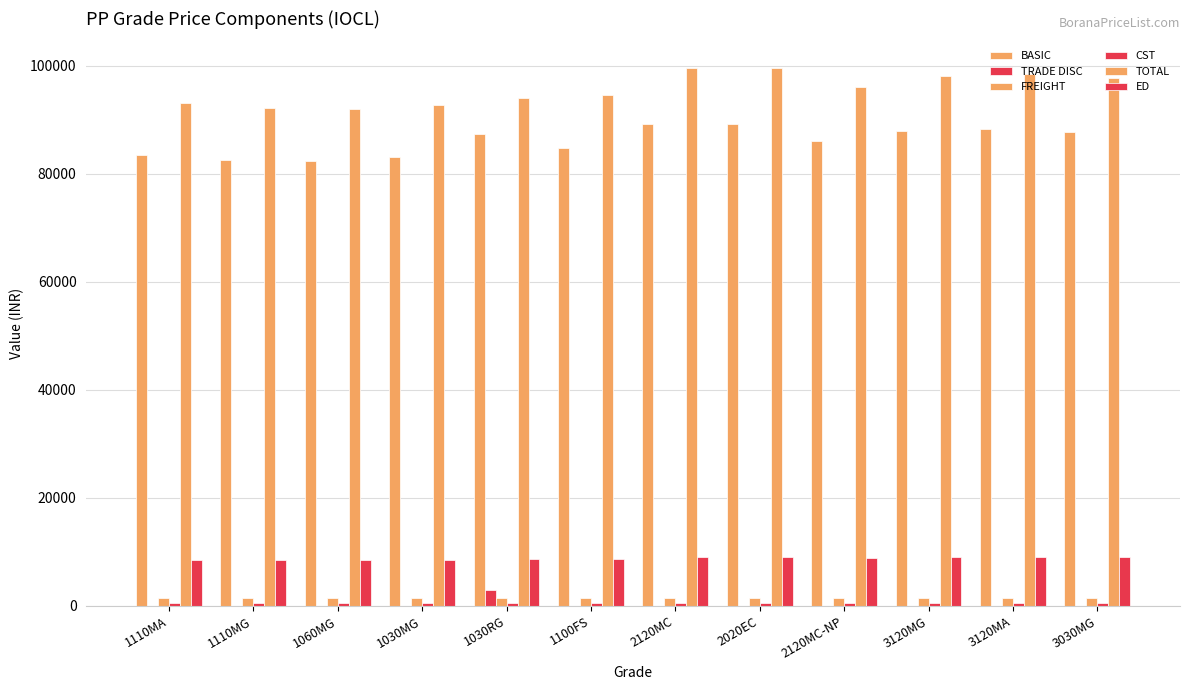

What is the sum of the BASIC values at 2020EC and 1030RG?

176589.0